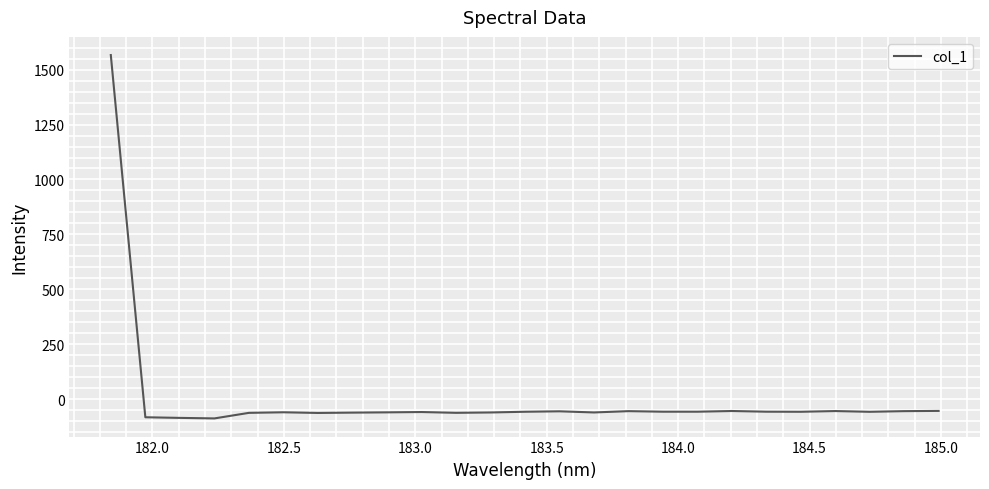

What is the smallest value displayed?

-88.0